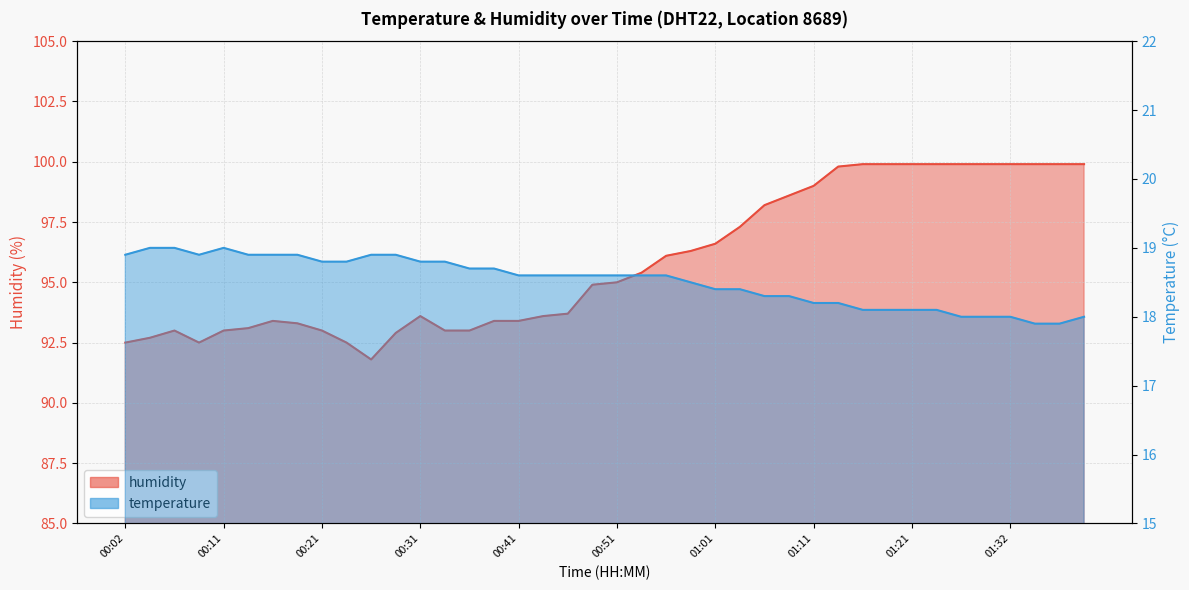

What is the smallest value displayed?

17.9